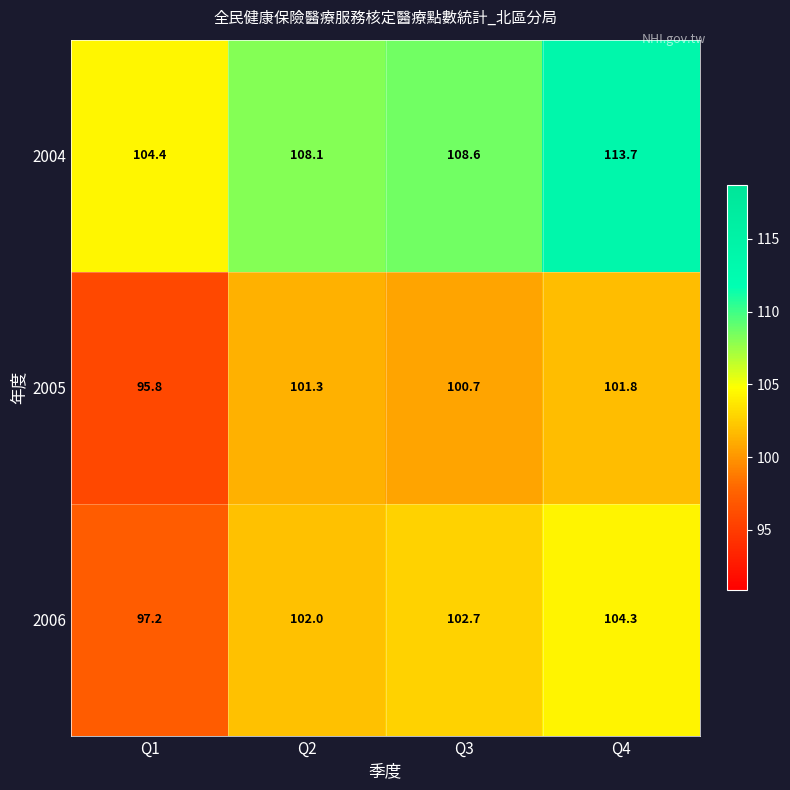

Reading left to right, what are all the values shown in this chart?

2004: 104.4	108.1	108.6	113.7
2005: 95.8	101.3	100.7	101.8
2006: 97.2	102.0	102.7	104.3